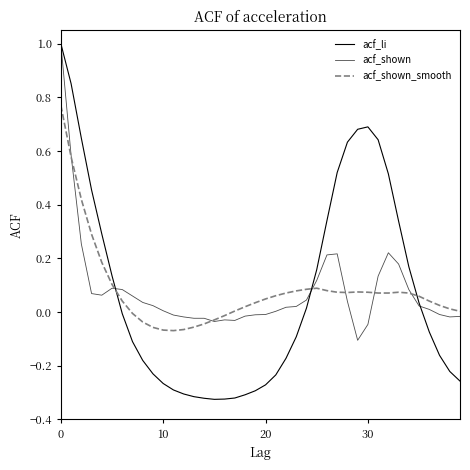

What is the difference between the maximum and second lowest values in the acf_shown series?

1.0